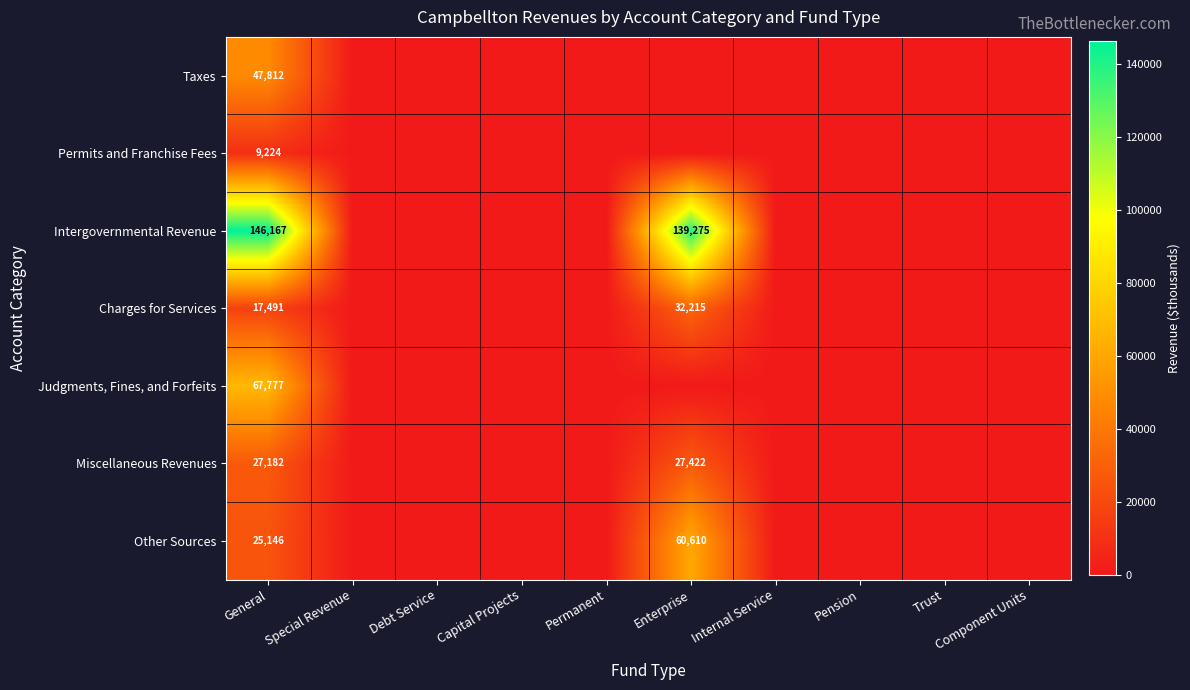

The value of Charges for Services at Enterprise is 14764. True or false?

False